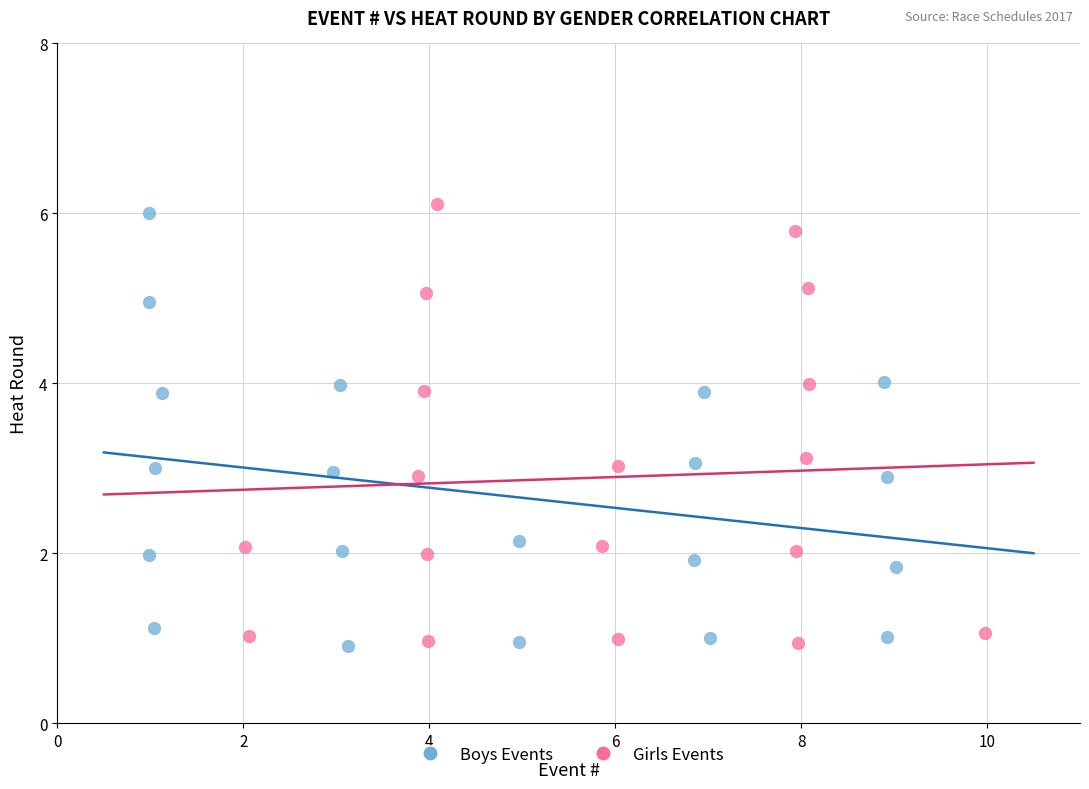

What are all the series names shown in the legend?

Boys Events, Girls Events